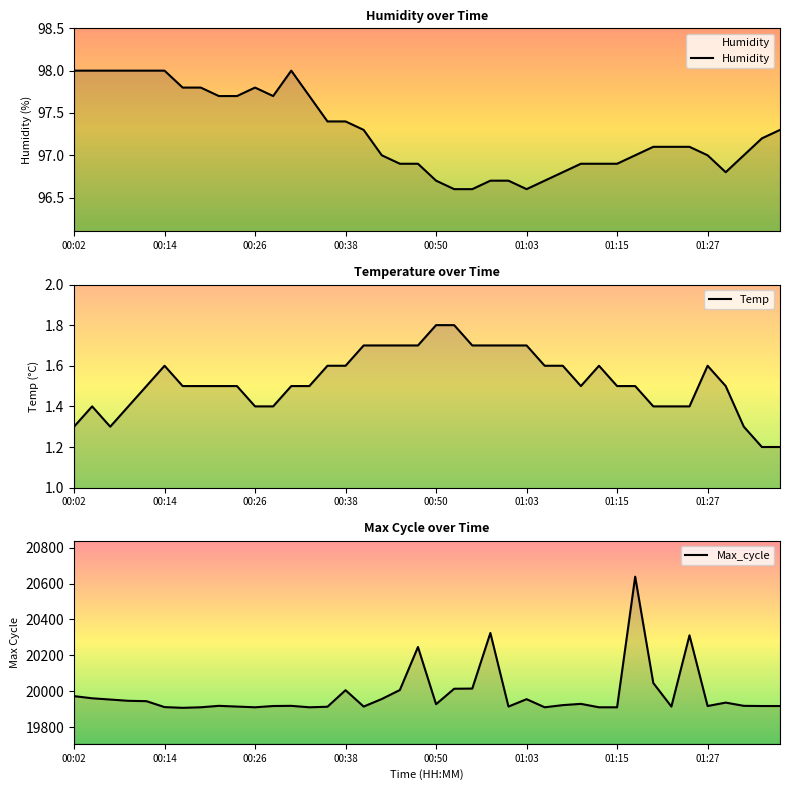

True or false: Temp has a value of 0.7 at 39.

False